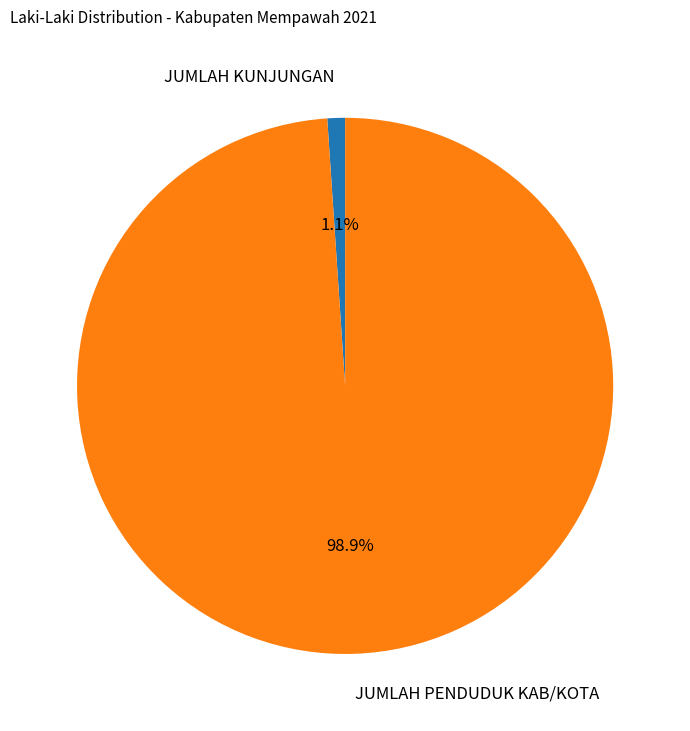

Do JUMLAH PENDUDUK KAB/KOTA and JUMLAH KUNJUNGAN together represent more than half of the pie?

Yes